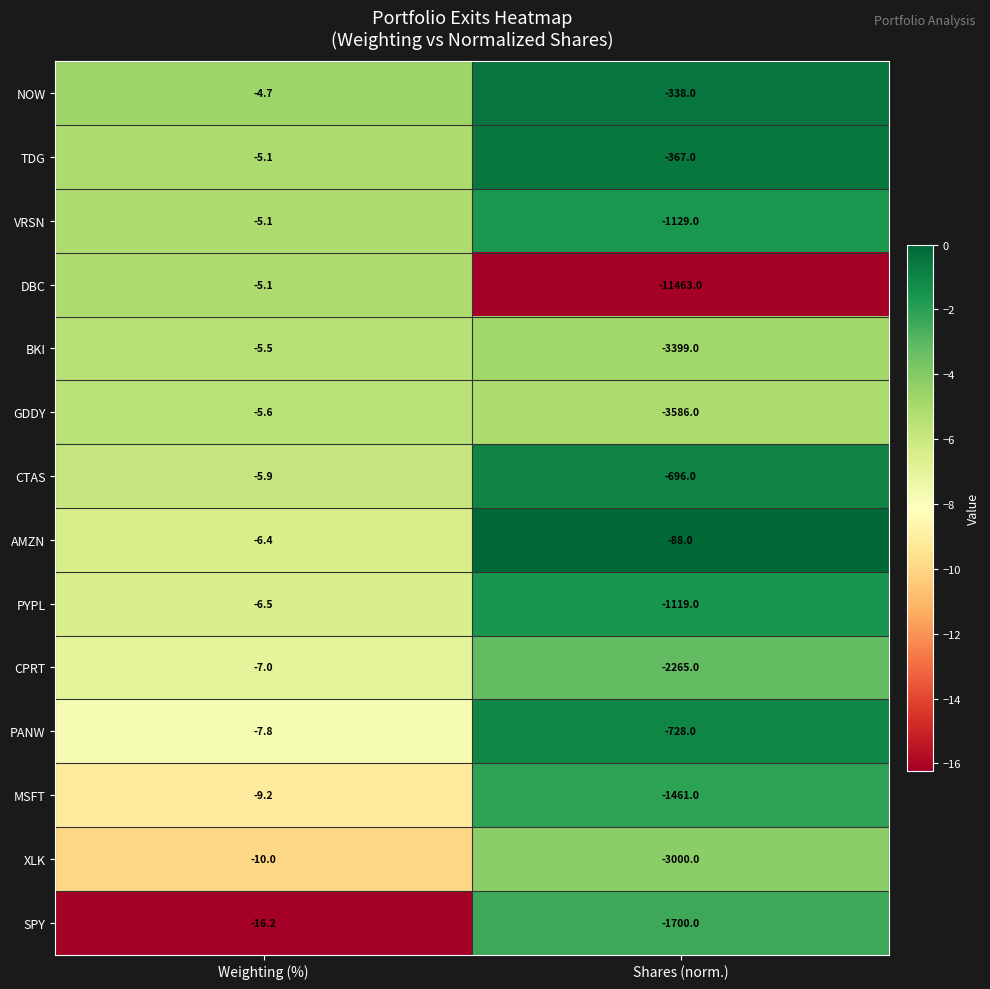

What is the greatest value displayed?

-4.7